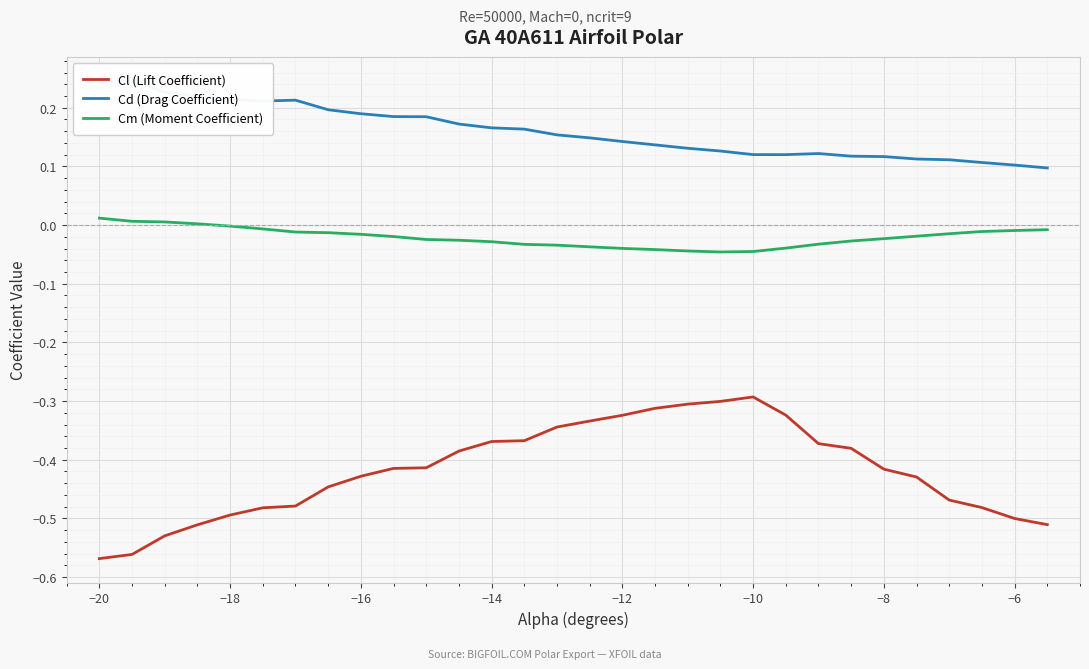

True or false: Cl (Lift Coefficient) and Cm (Moment Coefficient) cross at least once.

False